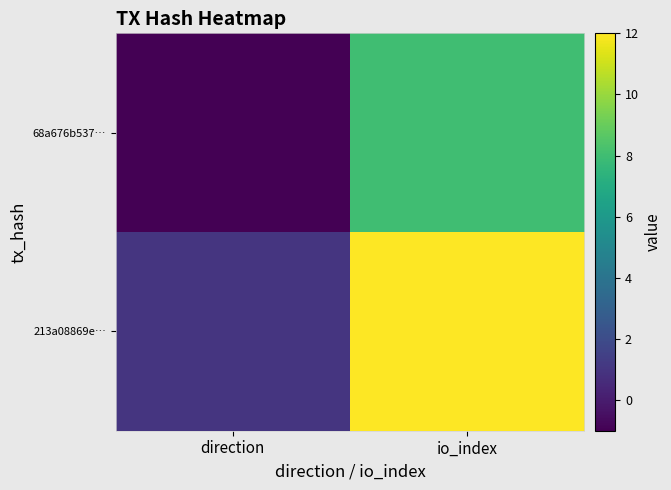

Between direction and io_index, which series saw the biggest shift?

213a08869e…